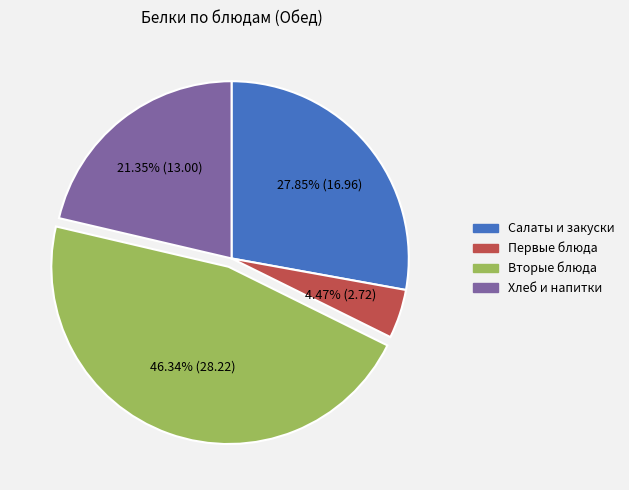

Is there a majority slice in this chart?

No